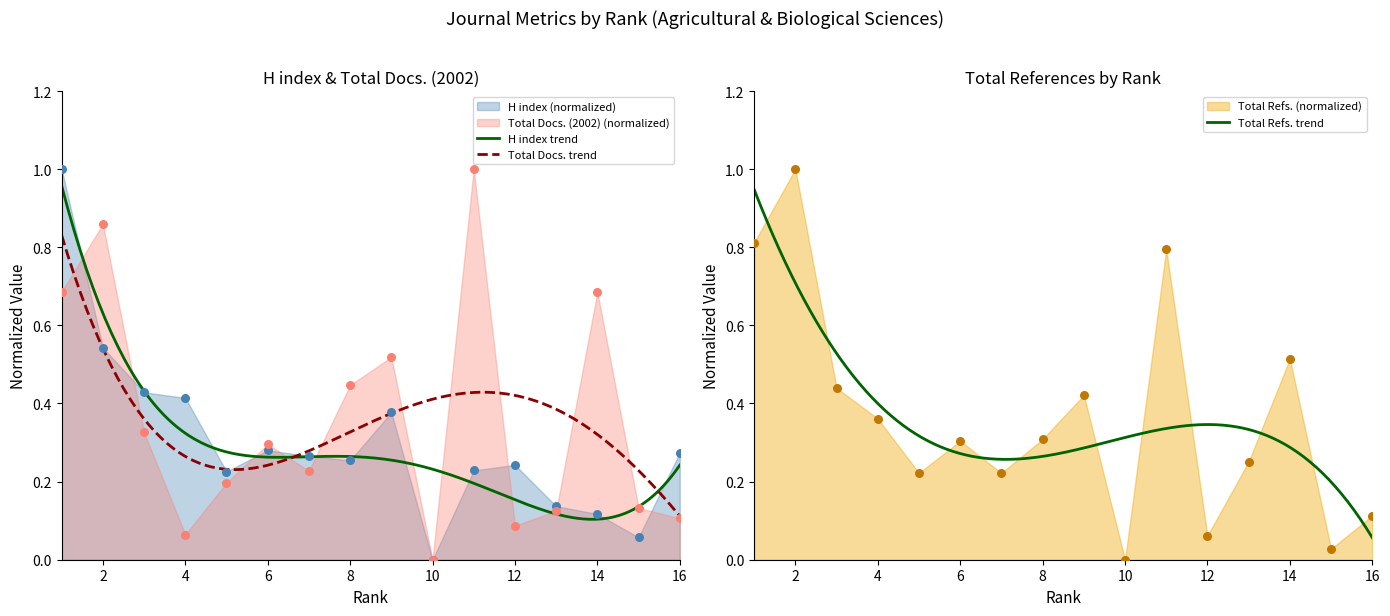

Which series contains the lowest Y value?

H index